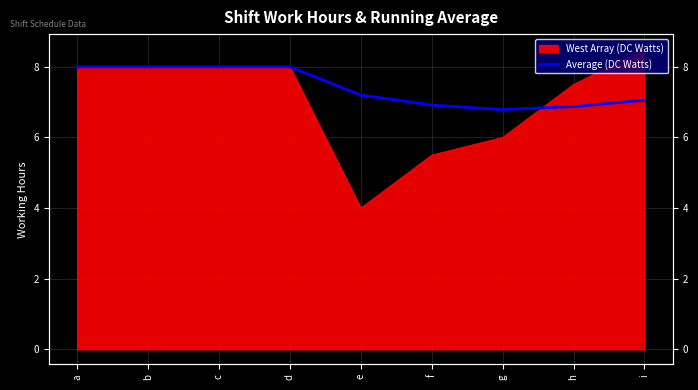

Is it true that the value at e is 3.4?

False